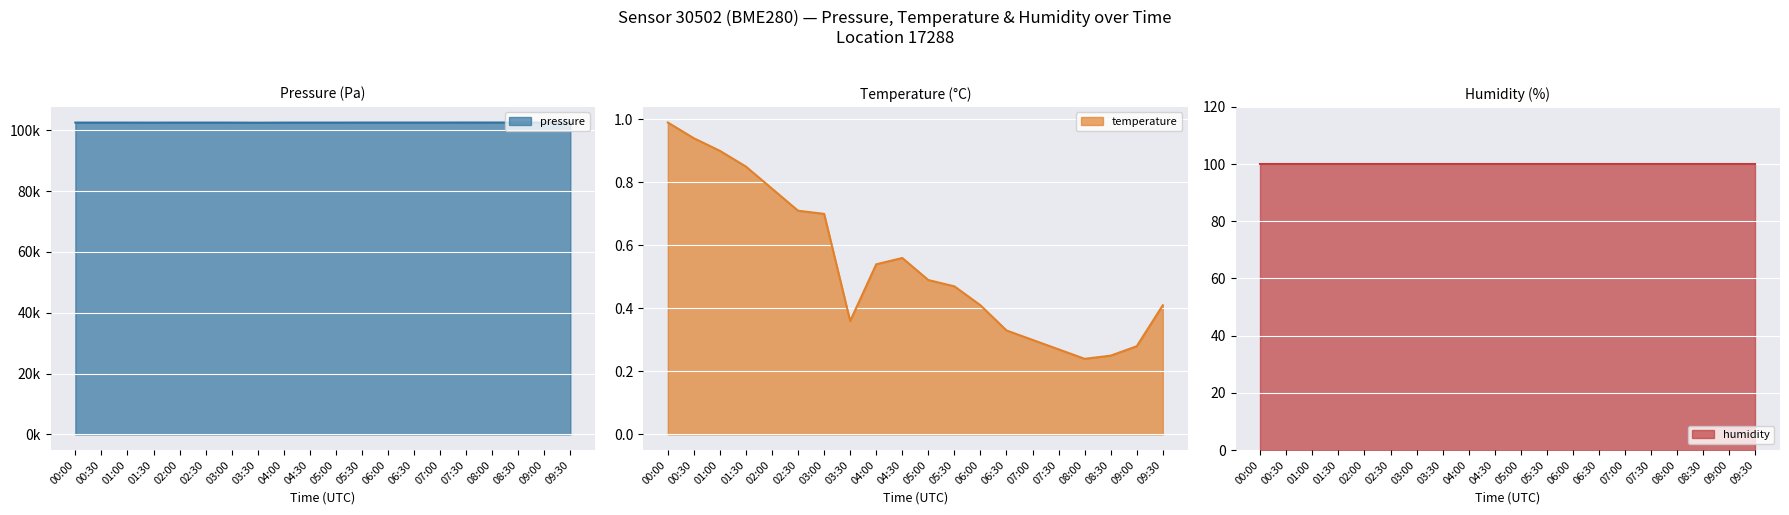

Is it true that temperature equals 0.6 at 09:30?

False